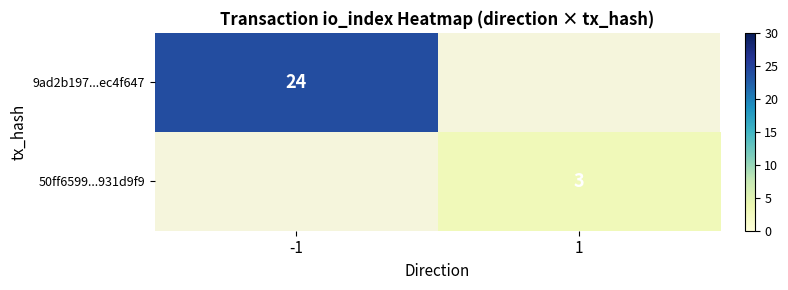

True or false: 50ff6599...931d9f9 has a value of 2 at 1.

False